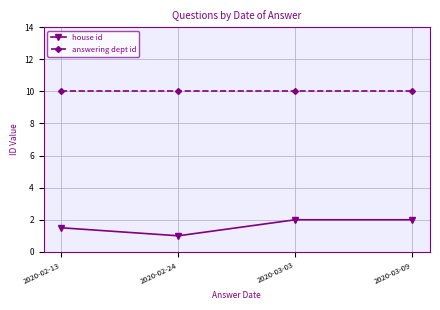

At how many categories does at least one series exceed 8?

4